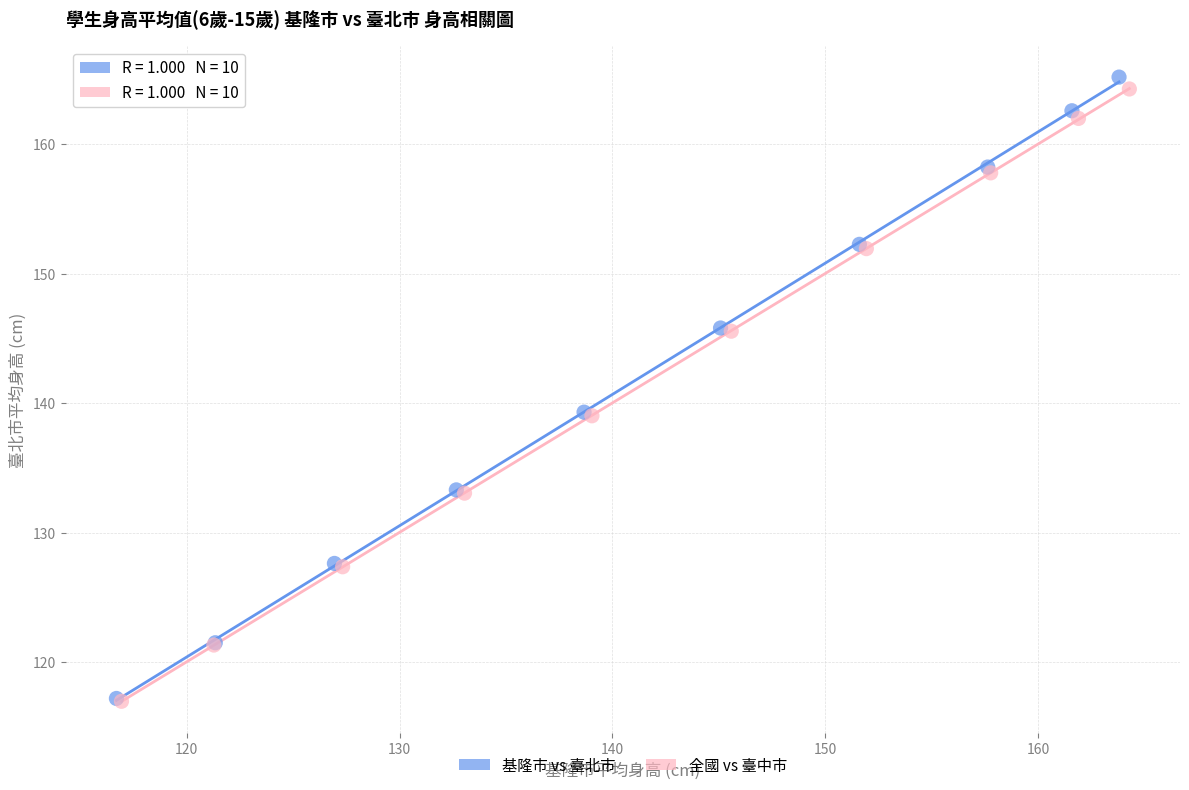

Which series has the largest Y range (max minus min)?

基隆市 vs 臺北市